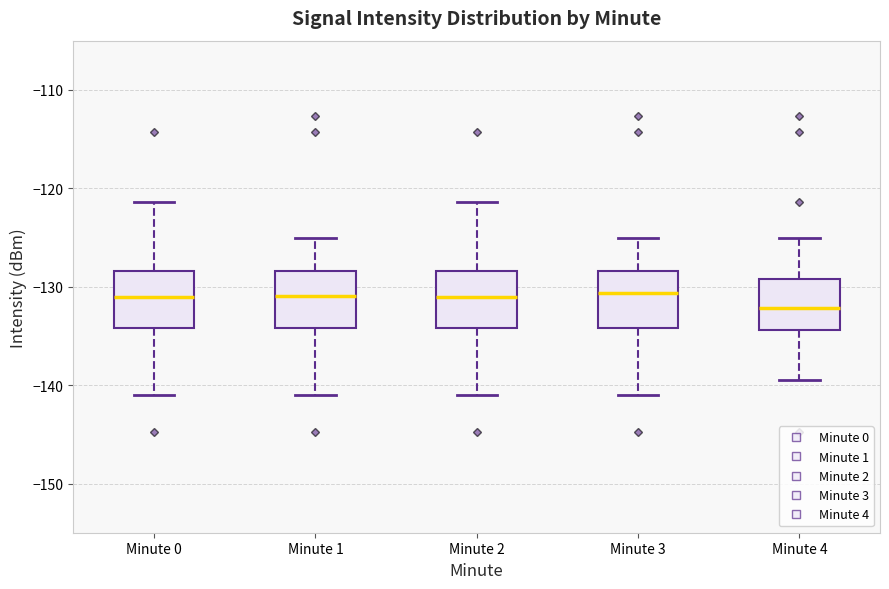

Reading left to right, transcribe this box plot: for each box, give where its median line is, the range the box spans, and where its two whiskers end, as read against the y-axis. The values are not printed on the chart, so give them approximately, as read against the axis.

Minute 0: median -131, box -134 to -128, whiskers -141 to -121
Minute 1: median -131, box -134 to -128, whiskers -141 to -125
Minute 2: median -131, box -134 to -128, whiskers -141 to -121
Minute 3: median -131, box -134 to -128, whiskers -141 to -125
Minute 4: median -132, box -134 to -129, whiskers -140 to -125